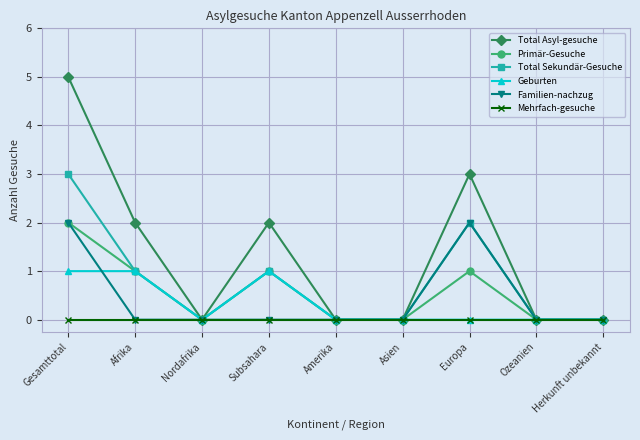

The value of Primär-Gesuche at Afrika is 2. True or false?

False